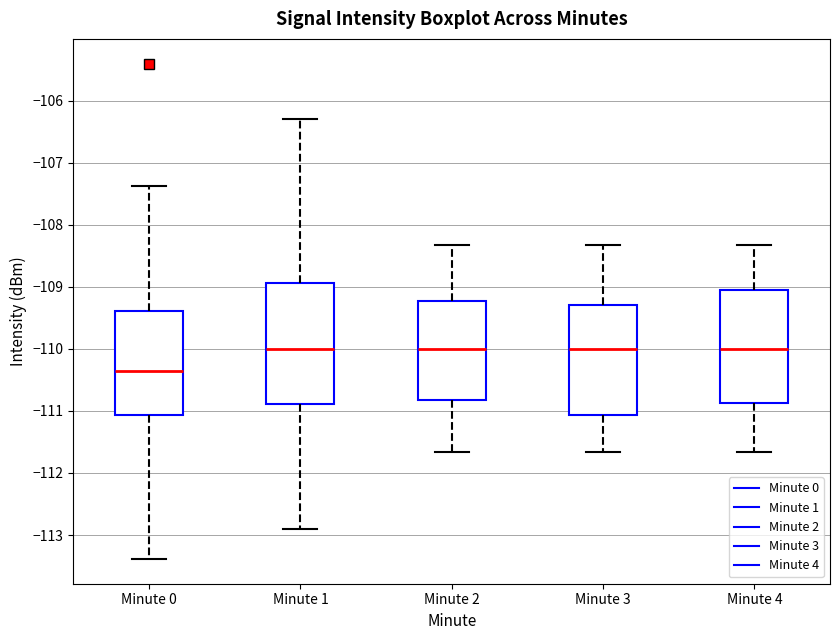

Where does the median line of the box for Minute 4 sit on the y-axis? The values are not printed on the chart, so give them approximately, as read against the axis.

-110.0